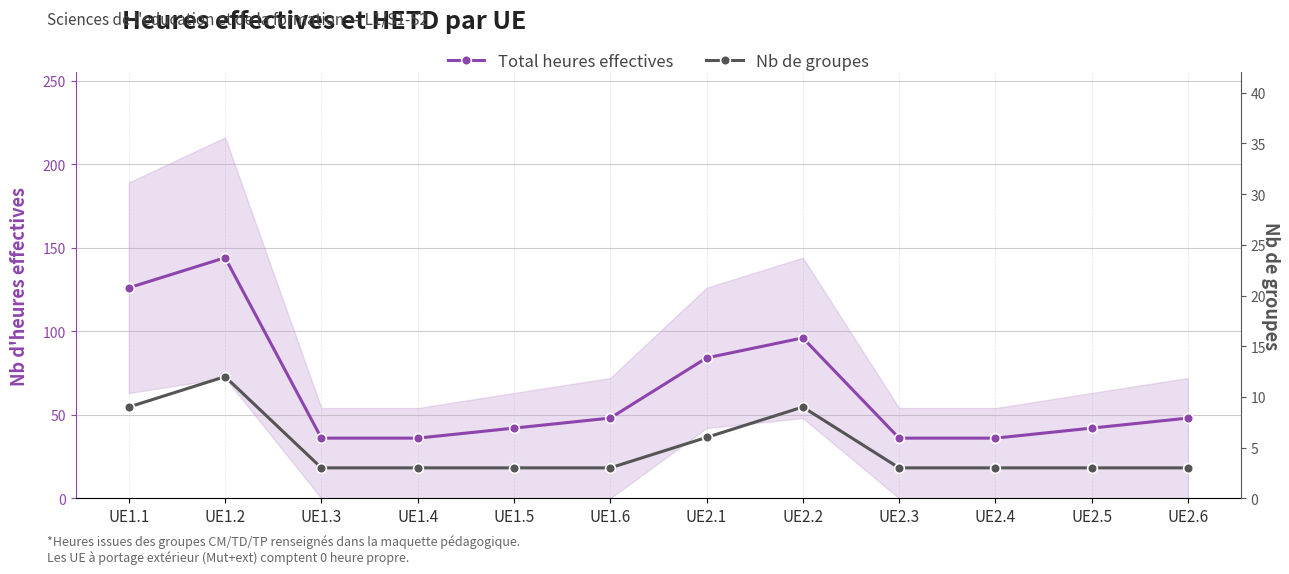

Rank the series at UE2.1 from lowest to highest value.

Nb de groupes, Total heures effectives